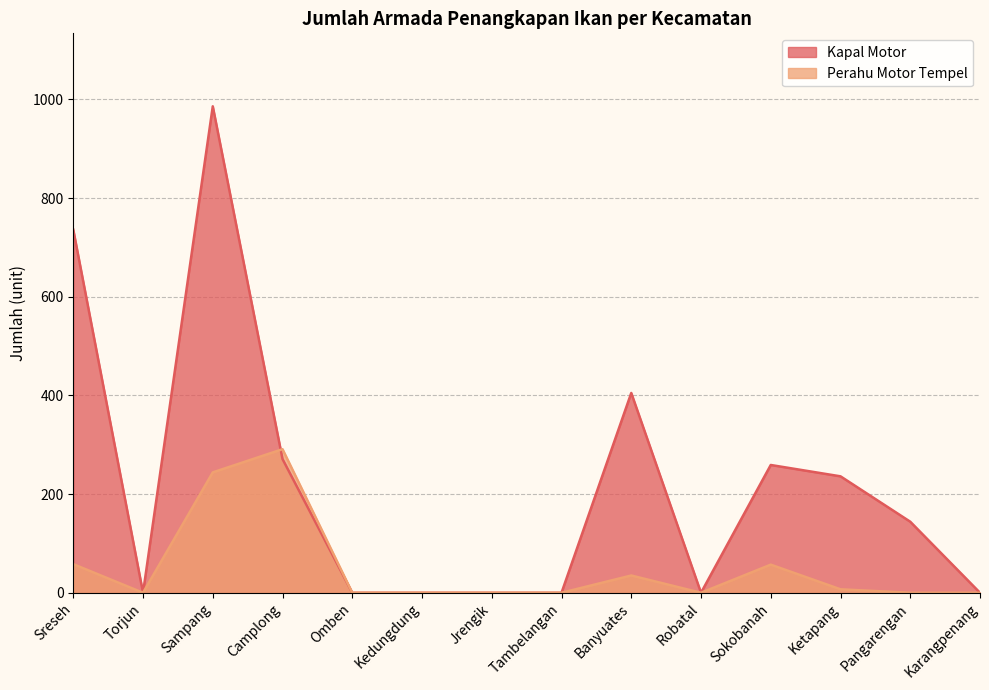

Where is the first local minimum for Perahu Motor Tempel?

Torjun